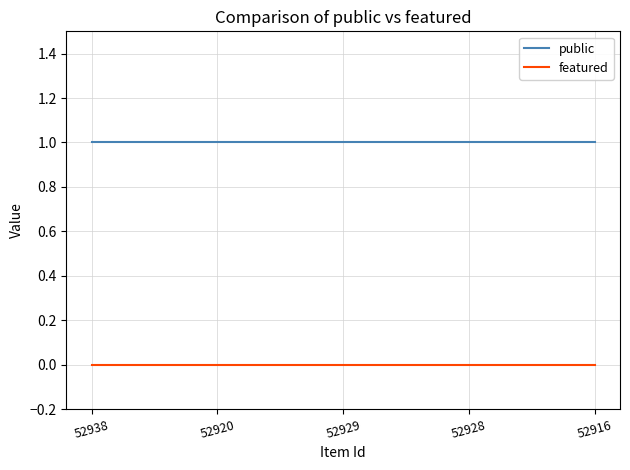

What is the maximum value shown in the chart?

1